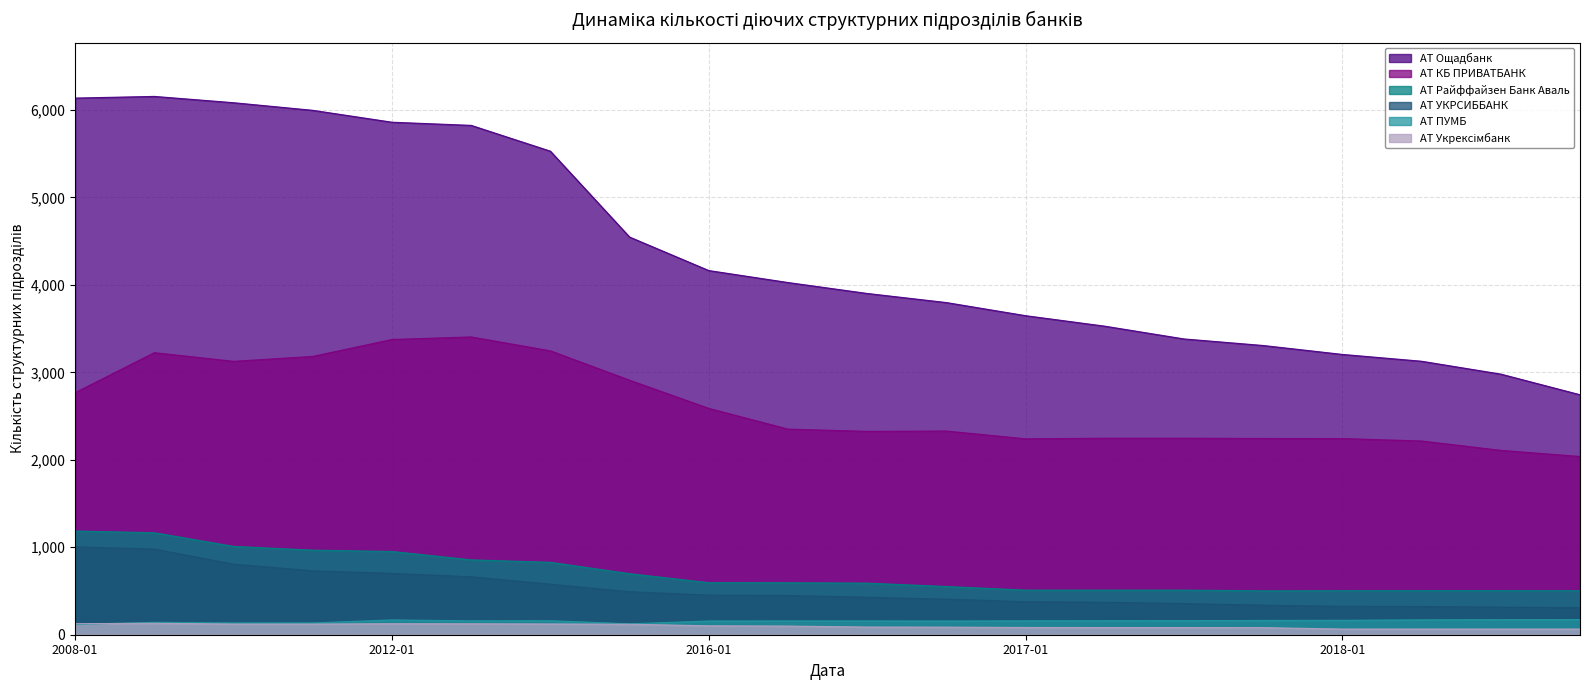

What is the maximum value shown in the chart?

6155